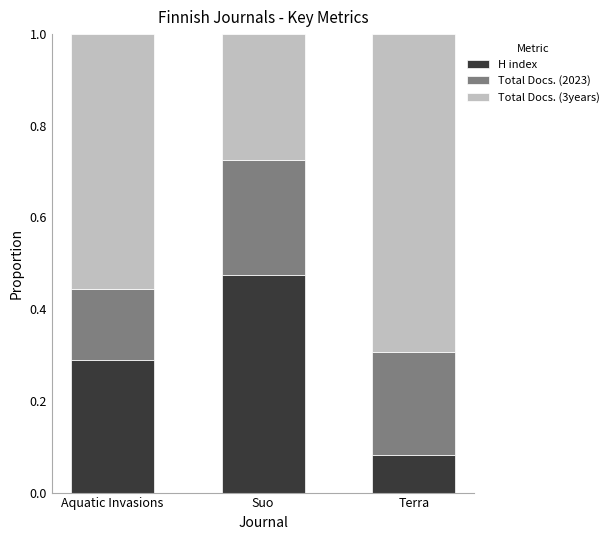

At which label is H index closest to 0?

Terra